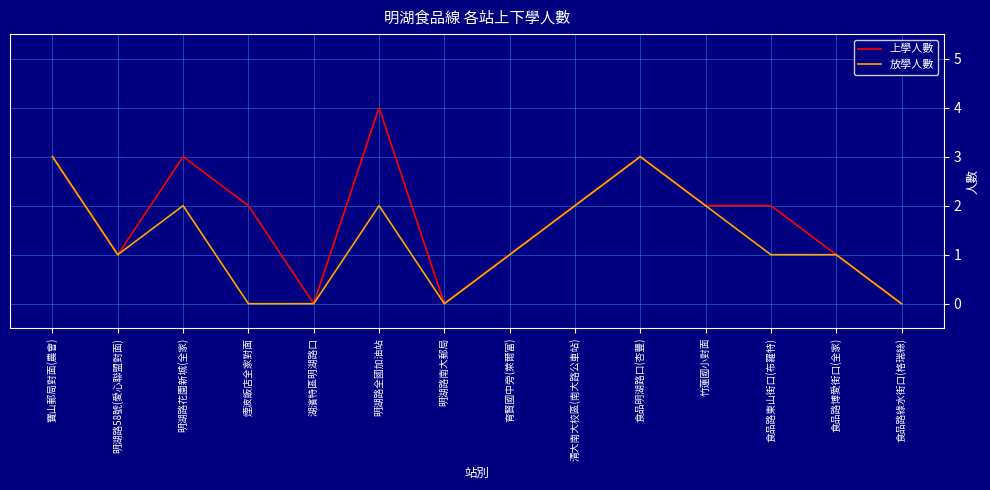

How many distinct data groups are displayed?

2